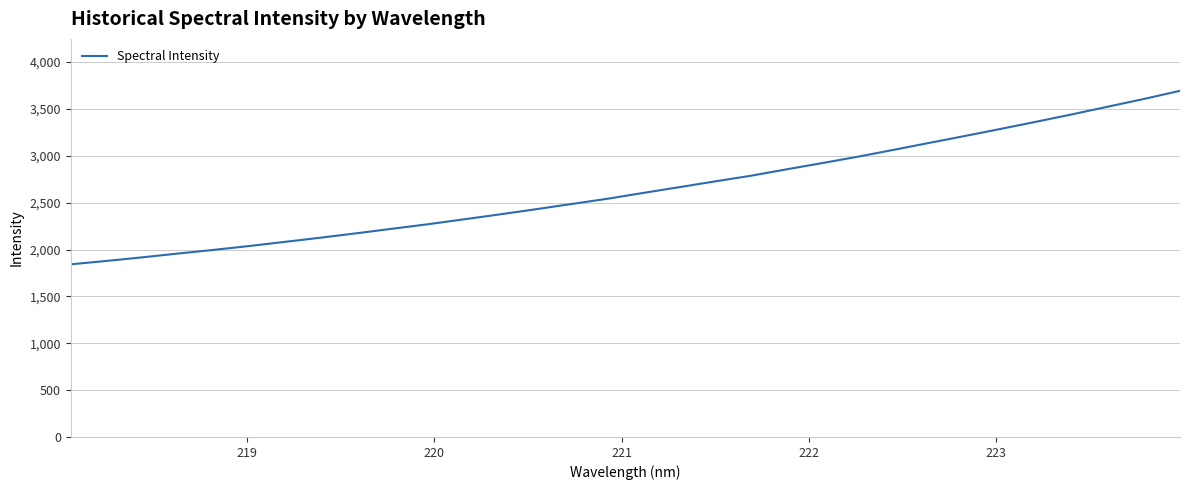

Reading right to left, list all the values displayed in this chart.

3693.1	3607.1	3525.4	3443.6	3365.1	3288.1	3212.6	3138.5	3064.0	2991.0	2922.6	2855.8	2787.0	2727.0	2665.3	2604.3	2542.1	2486.4	2430.4	2375.8	2323.1	2270.9	2222.8	2174.3	2127.2	2082.6	2037.9	1996.5	1957.1	1916.6	1878.3	1841.9